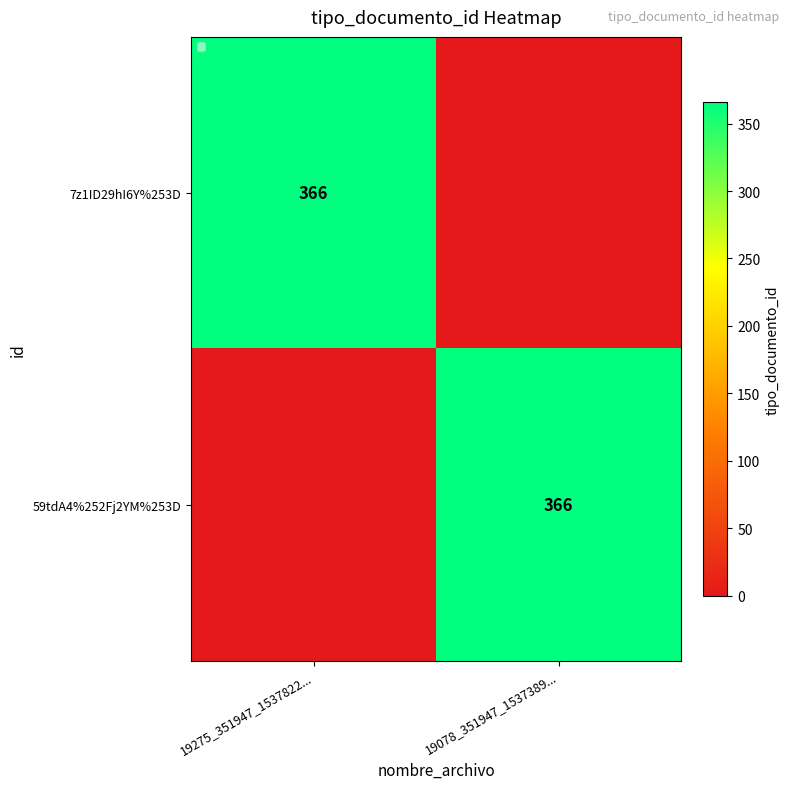

True or false: 7z1ID29hI6Y%253D has a value of 616 at 19275_351947_1537822....

False